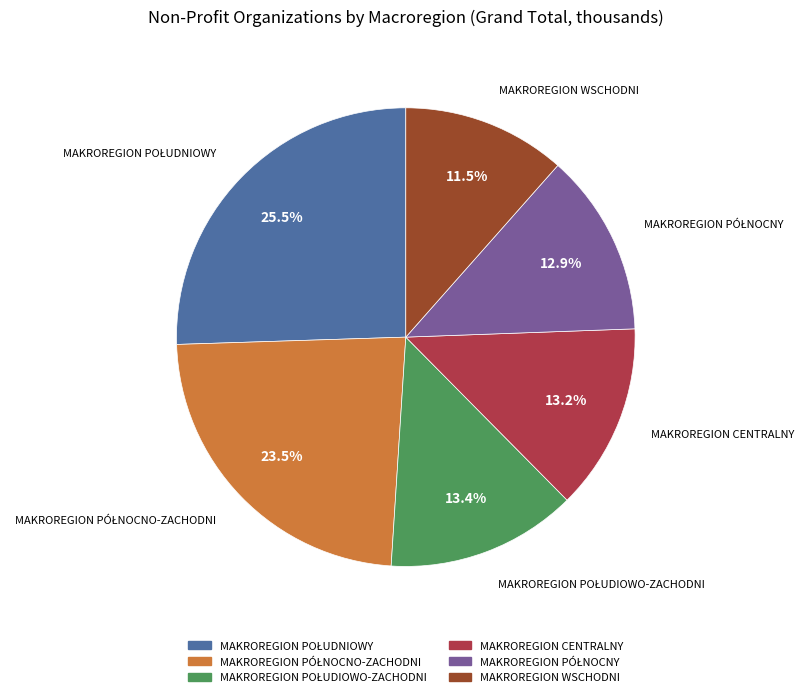

Is there a majority slice in this chart?

No